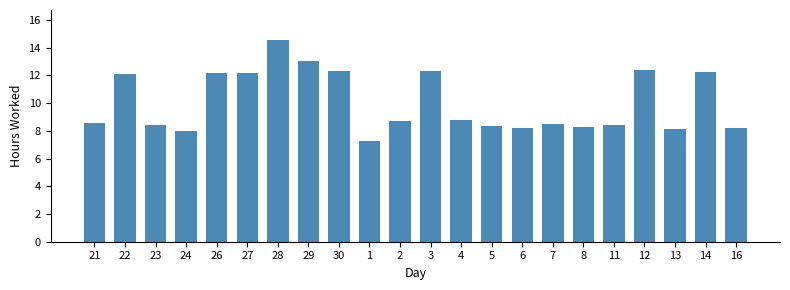

What is the maximum value shown in the chart?

14.5